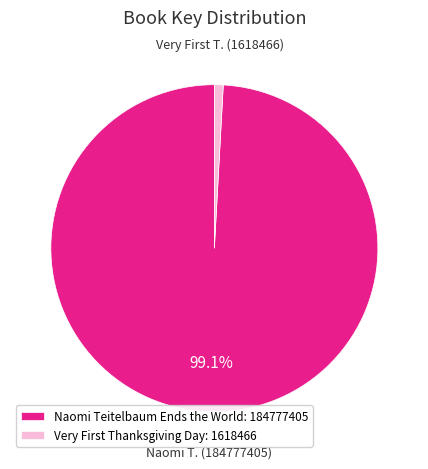

What is the largest slice in the pie chart?

Naomi Teitelbaum Ends the World: 184777405